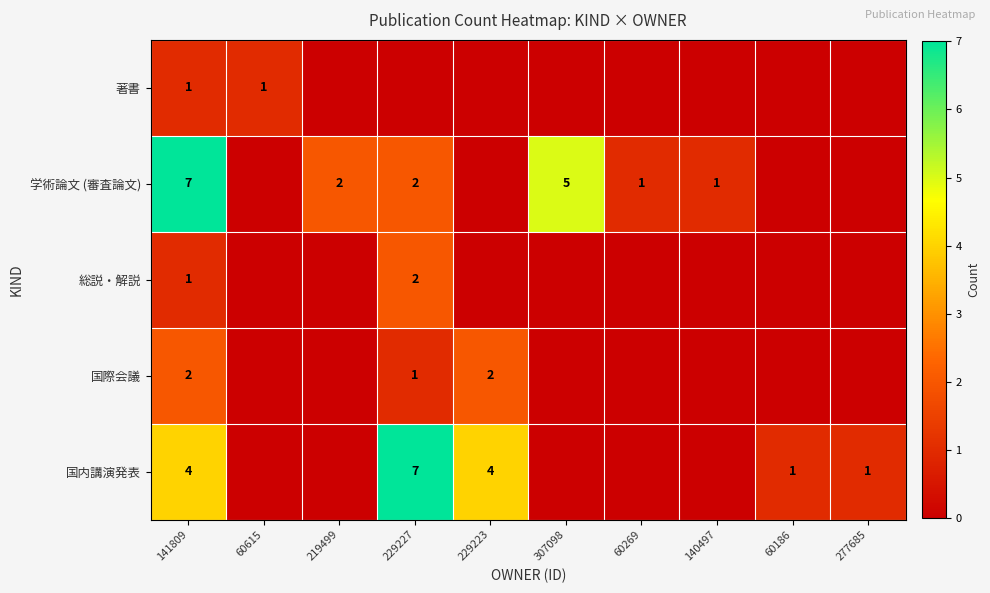

How many values in 総説・解説 are above zero?

2